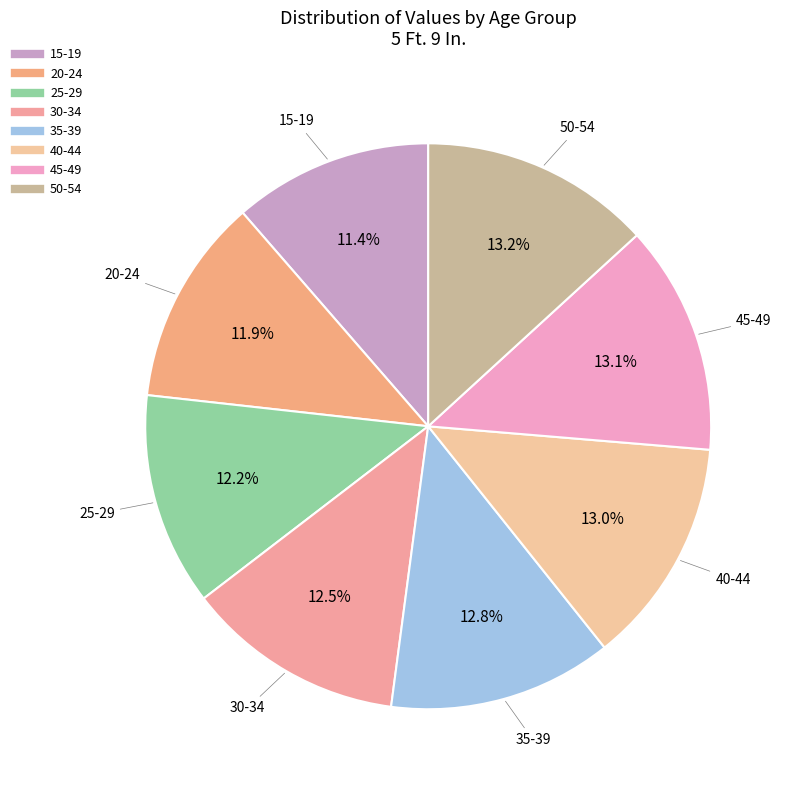

What percentage do 40-44 and 30-34 together represent?

25.5%